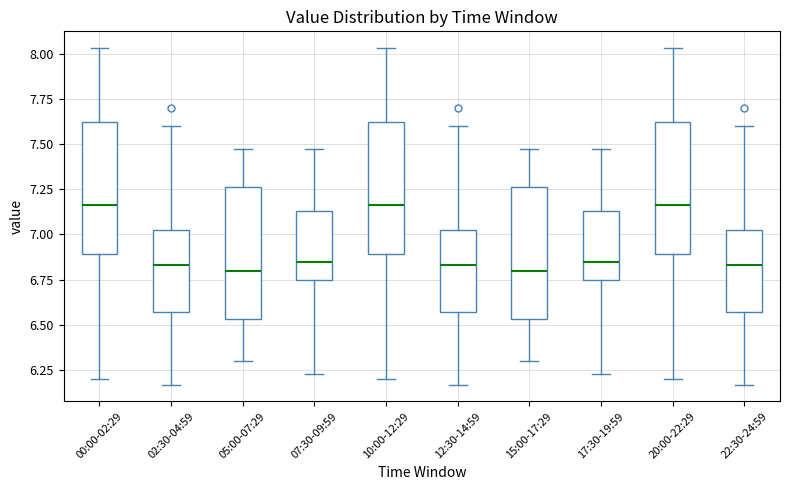

Where does the median line of the box for 10:00-12:29 sit on the y-axis? The values are not printed on the chart, so give them approximately, as read against the axis.

7.15